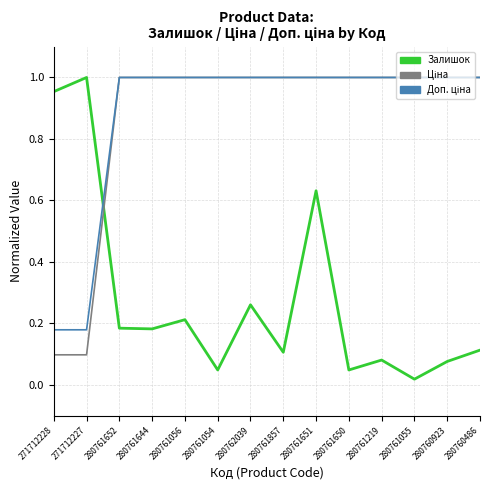

At which category does the chart reach its minimum across all series?

280761055